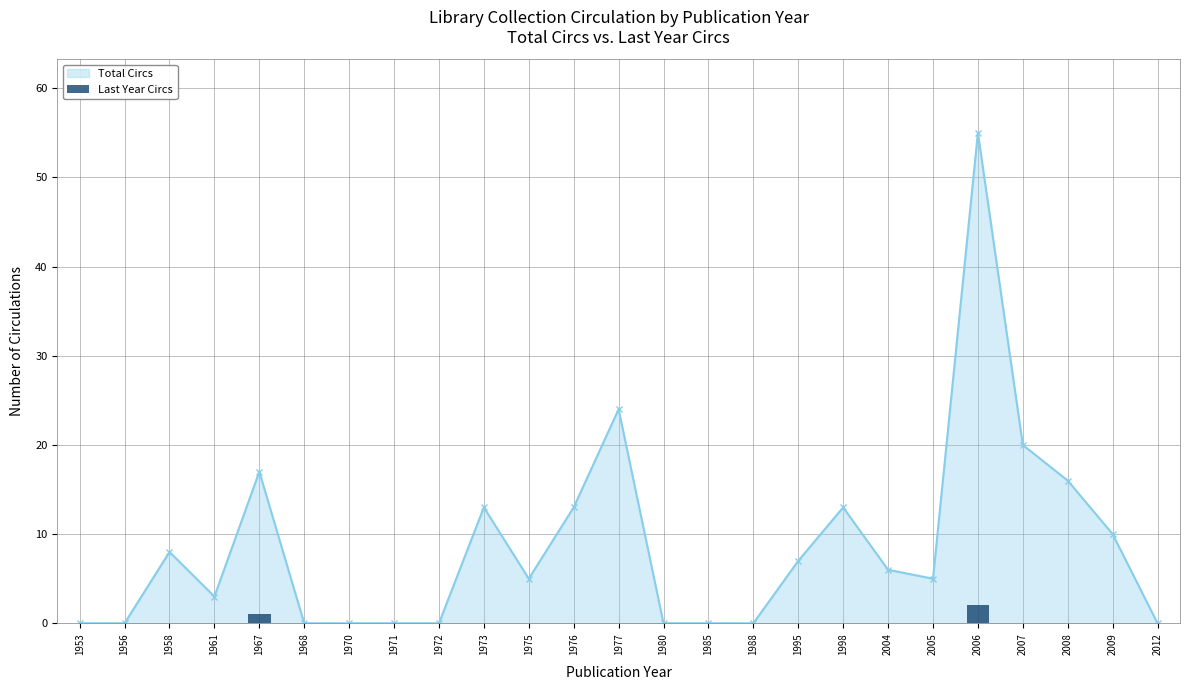

Are the bars grouped side by side (vs. stacked)?

No